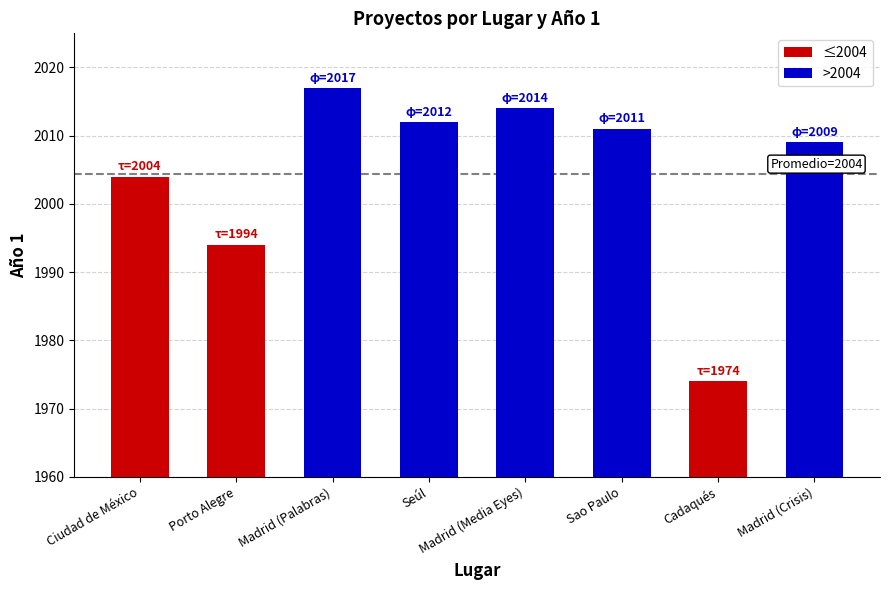

At which label does the data first exceed 2011?

Madrid (Palabras)